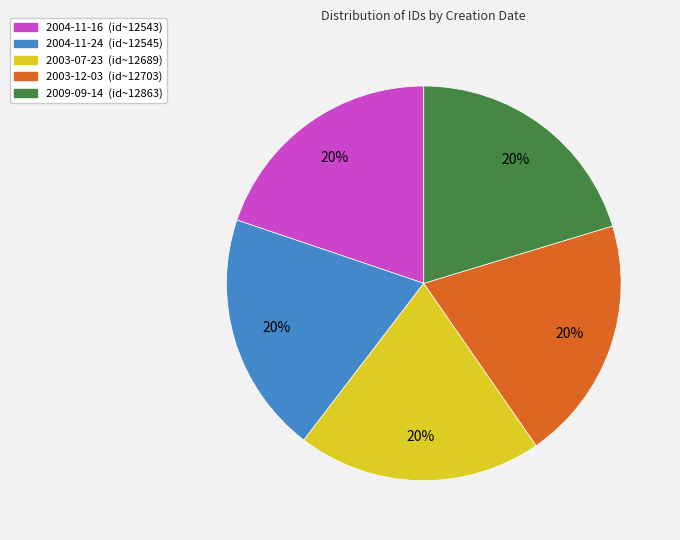

Does 2004-11-24 represent more than half of the total?

No